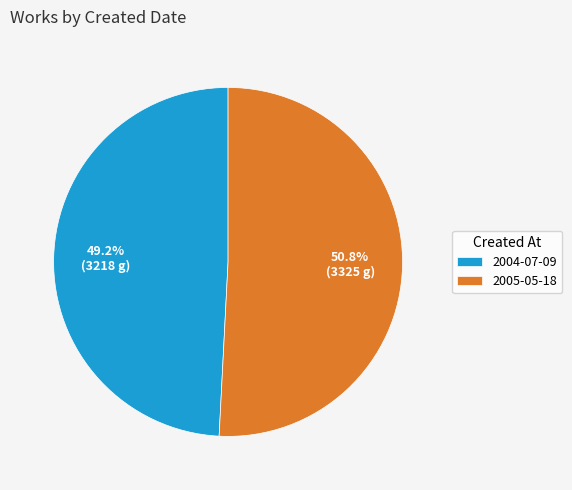

Rank the categories by value from lowest to highest.

2004-07-09, 2005-05-18